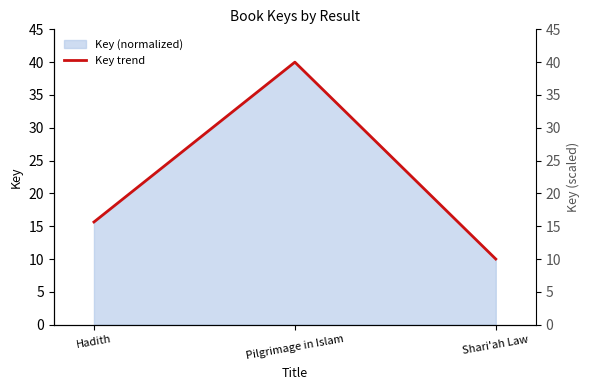

What is the change in value from Hadith to Shari'ah Law?

-5.6